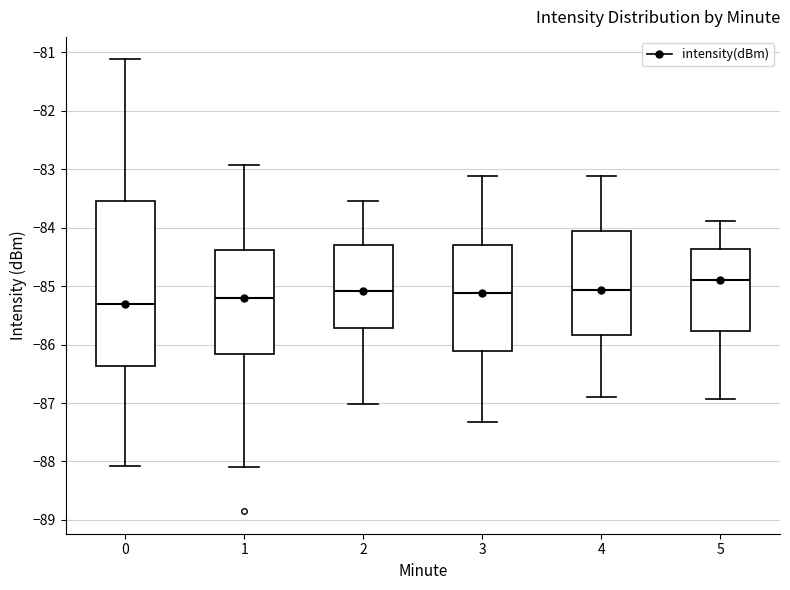

Reading left to right, transcribe this box plot: for each box, give where its median line is, the range the box spans, and where its two whiskers end, as read against the y-axis. The values are not printed on the chart, so give them approximately, as read against the axis.

0: median -85.3, box -86.4 to -83.5, whiskers -88.1 to -81.1
1: median -85.2, box -86.2 to -84.4, whiskers -88.1 to -82.9
2: median -85.1, box -85.7 to -84.3, whiskers -87.0 to -83.5
3: median -85.1, box -86.1 to -84.3, whiskers -87.3 to -83.1
4: median -85.1, box -85.8 to -84.1, whiskers -86.9 to -83.1
5: median -84.9, box -85.8 to -84.4, whiskers -86.9 to -83.9